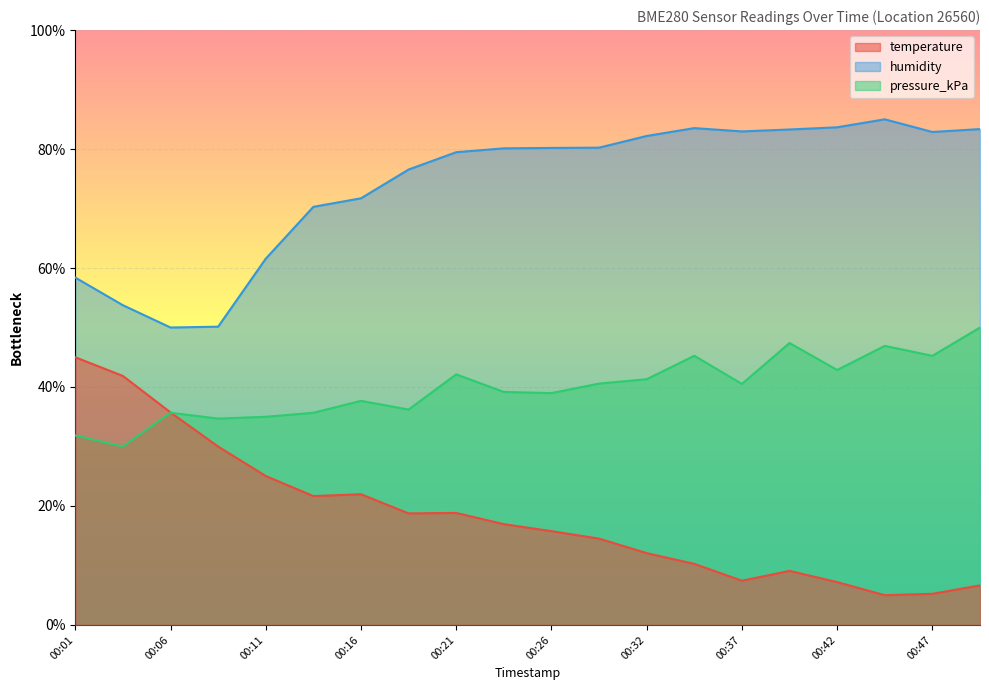

What is the sum of all temperature values?

369.0